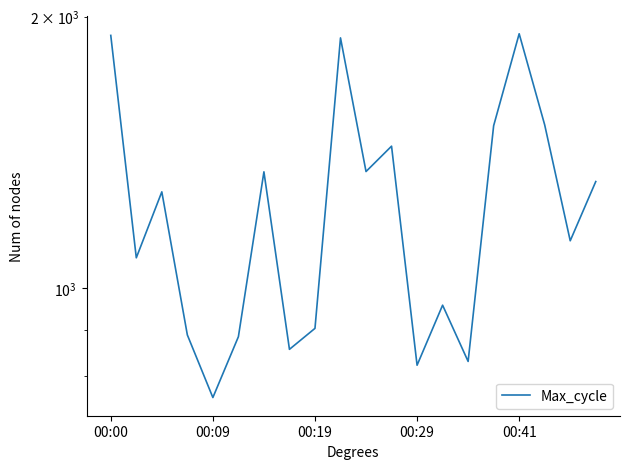

The value at 7 is 856. True or false?

True